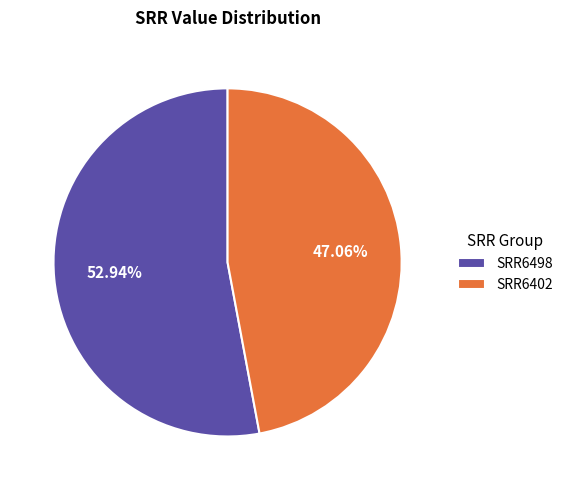

True or false: SRR6498 accounts for 44% of the total.

False